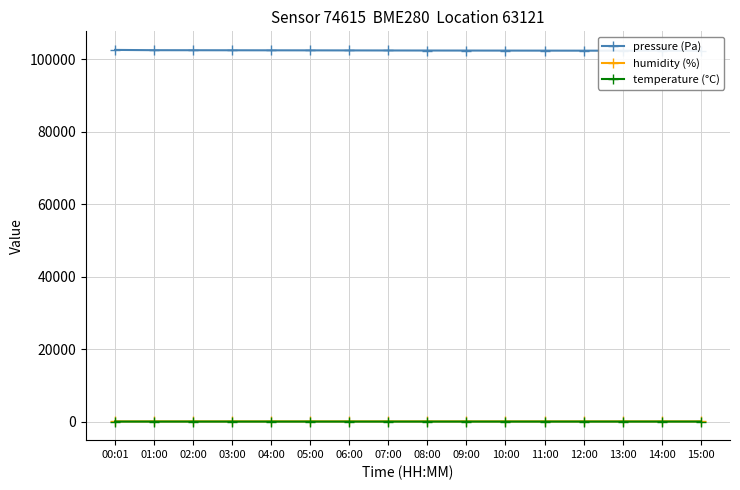

What is the label of the 3rd point from the right?

13:00